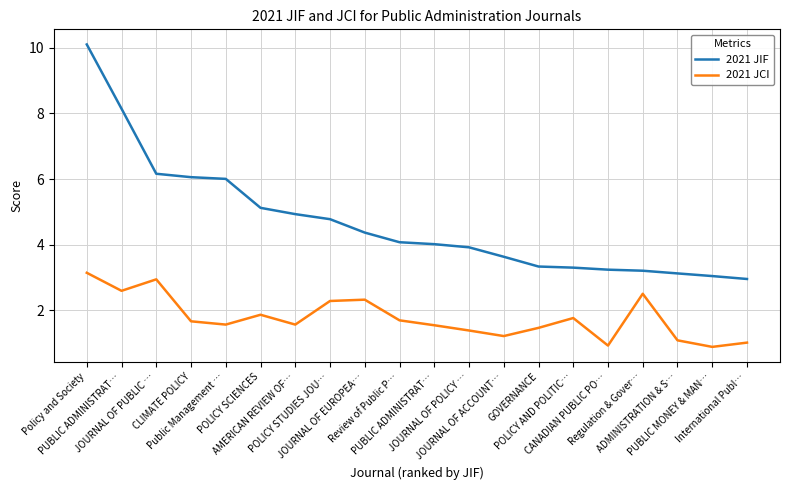

How many interior local peaks does the 2021 JCI series have?

5